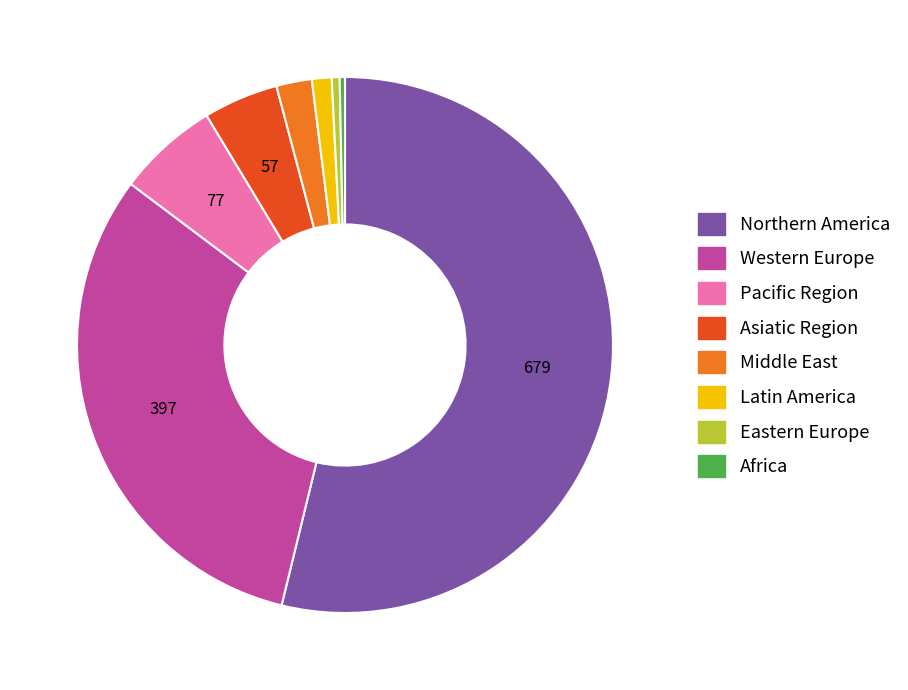

How many slices are in this pie chart?

8